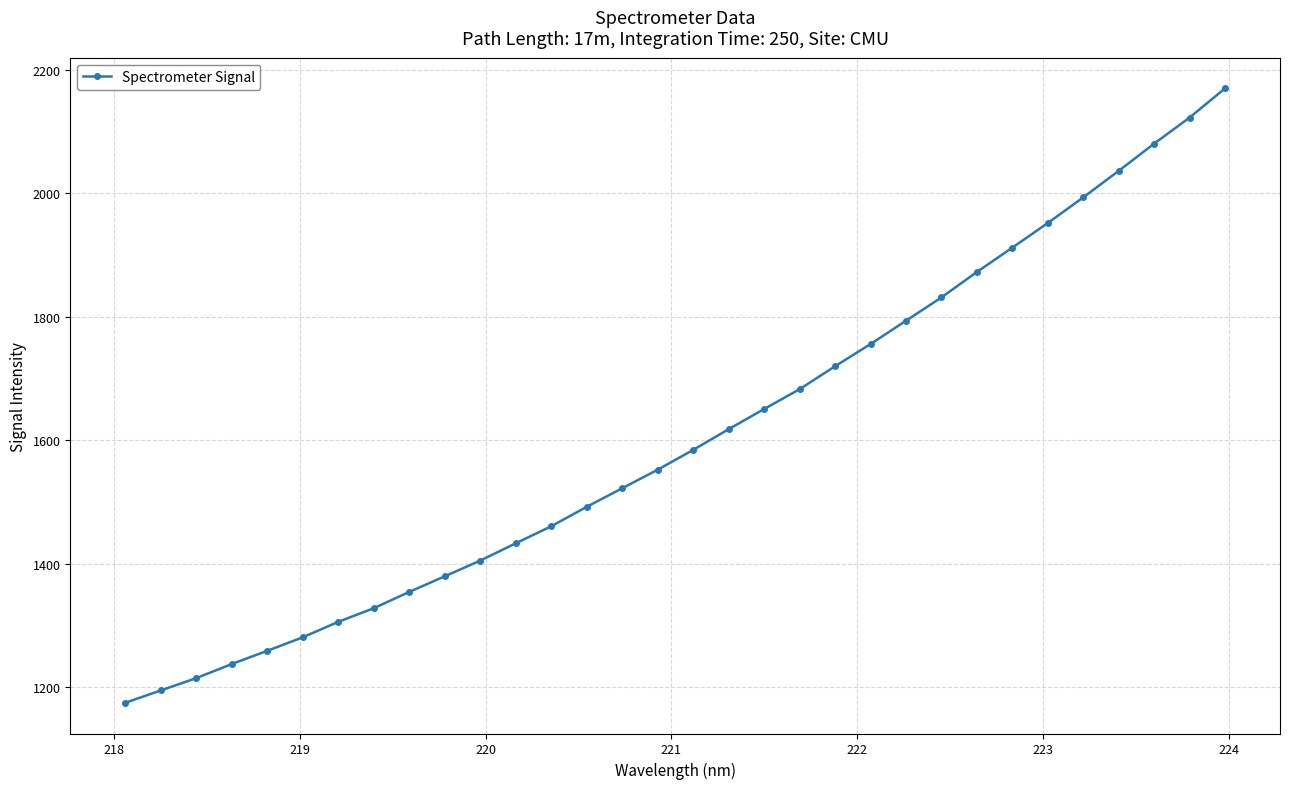

What is the minimum value shown in the chart?

1174.6